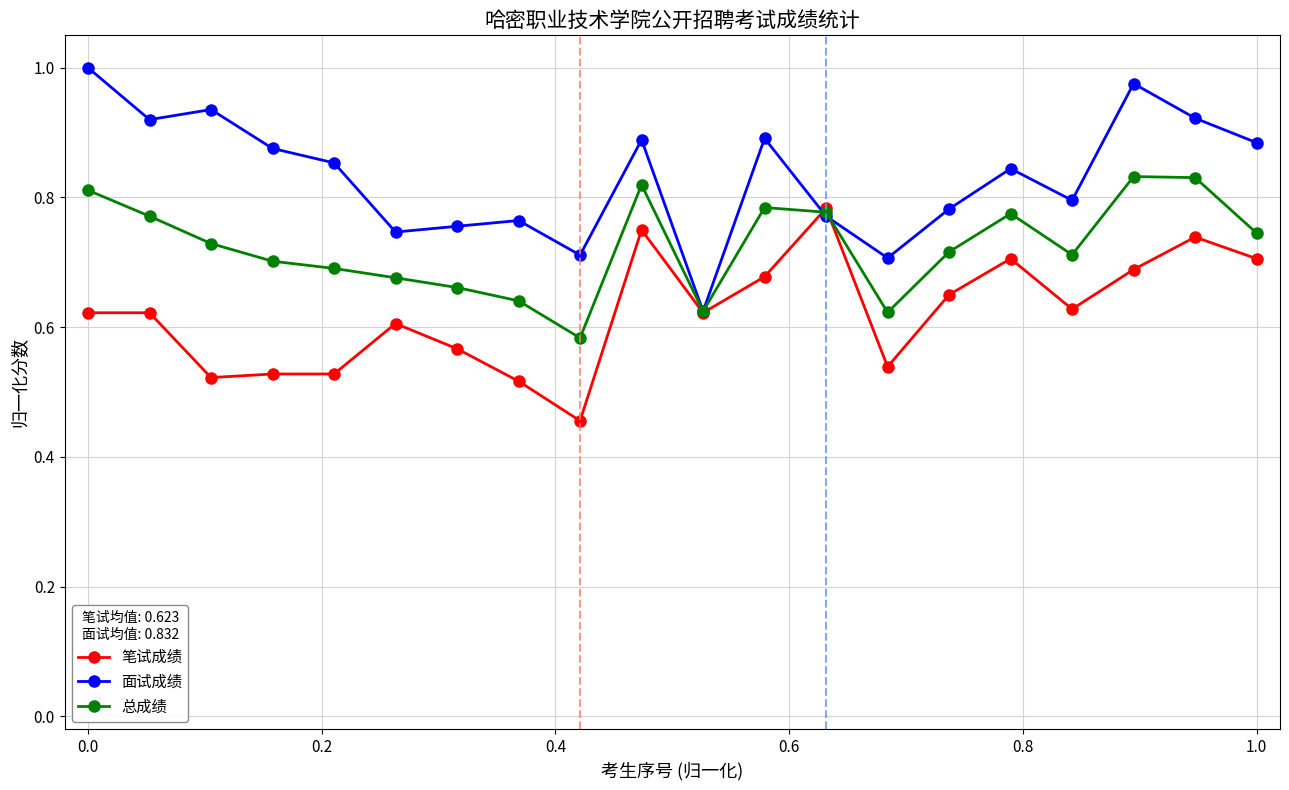

True or false: 笔试成绩 has more than 1 interior local peaks.

True